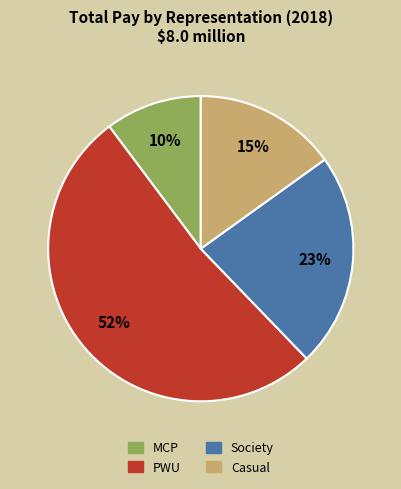

What percentage is the Society slice, to the nearest percent?

23%